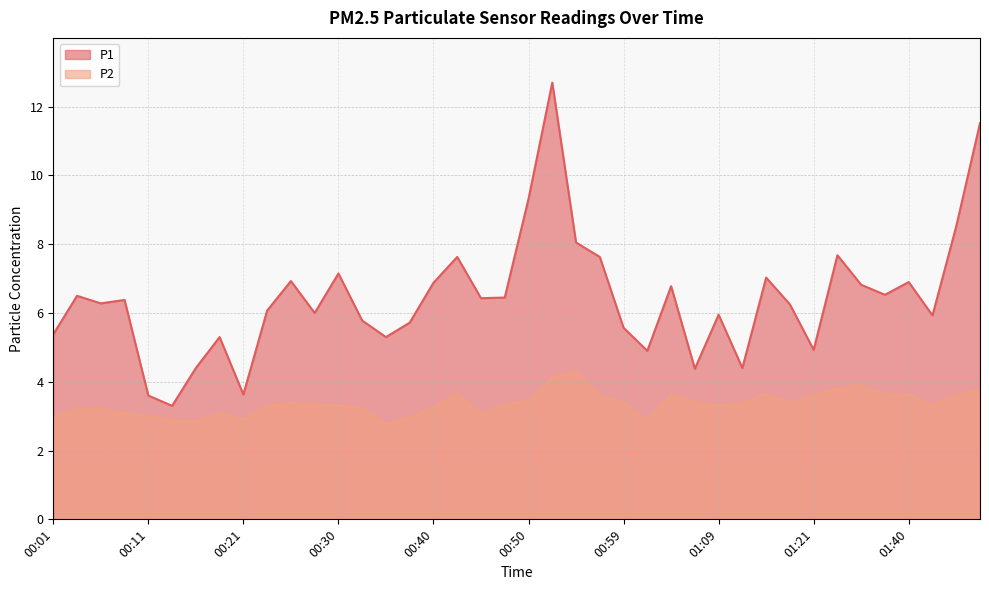

How many data points in P1 are above 6?

23